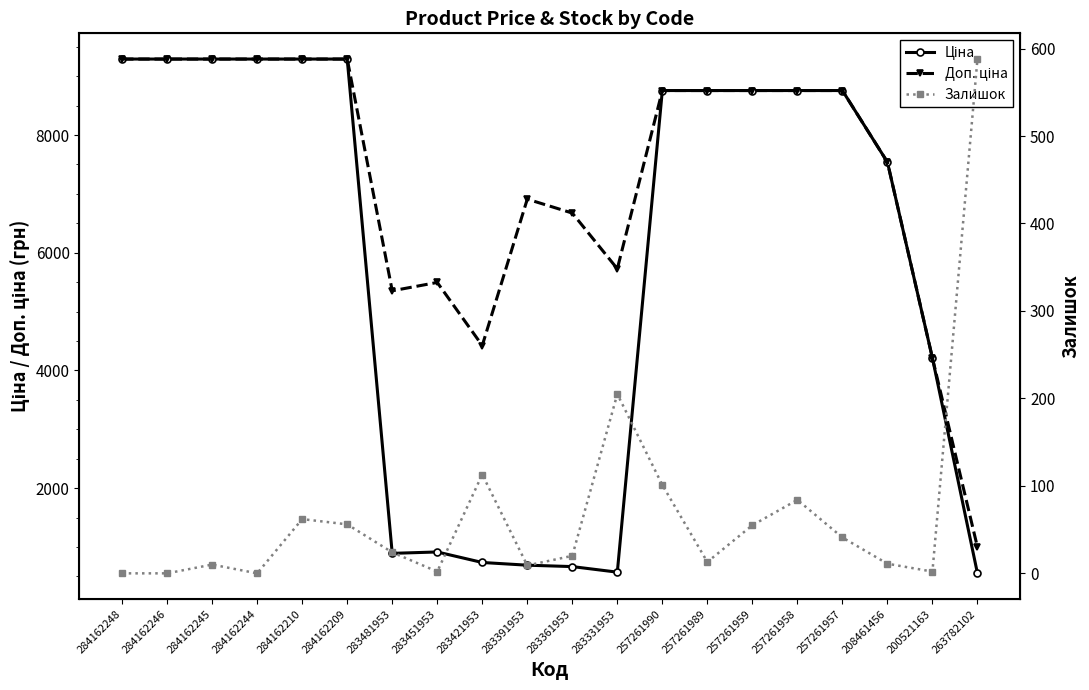

Is the value of Ціна at 257261959 greater than the value of Залишок at 283331953?

Yes